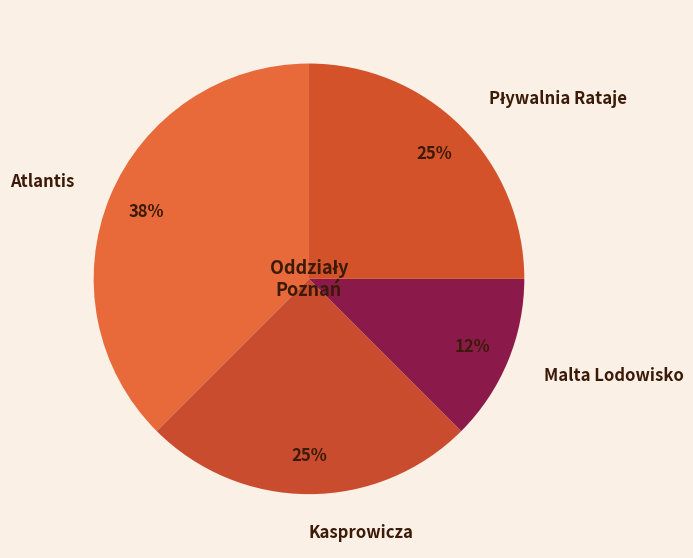

Which slice is the largest?

Atlantis